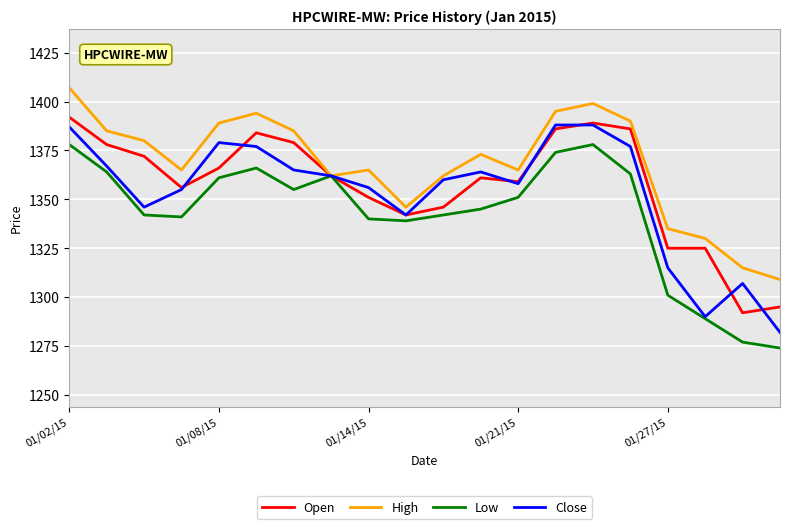

What is the highest value of the High series?

1407